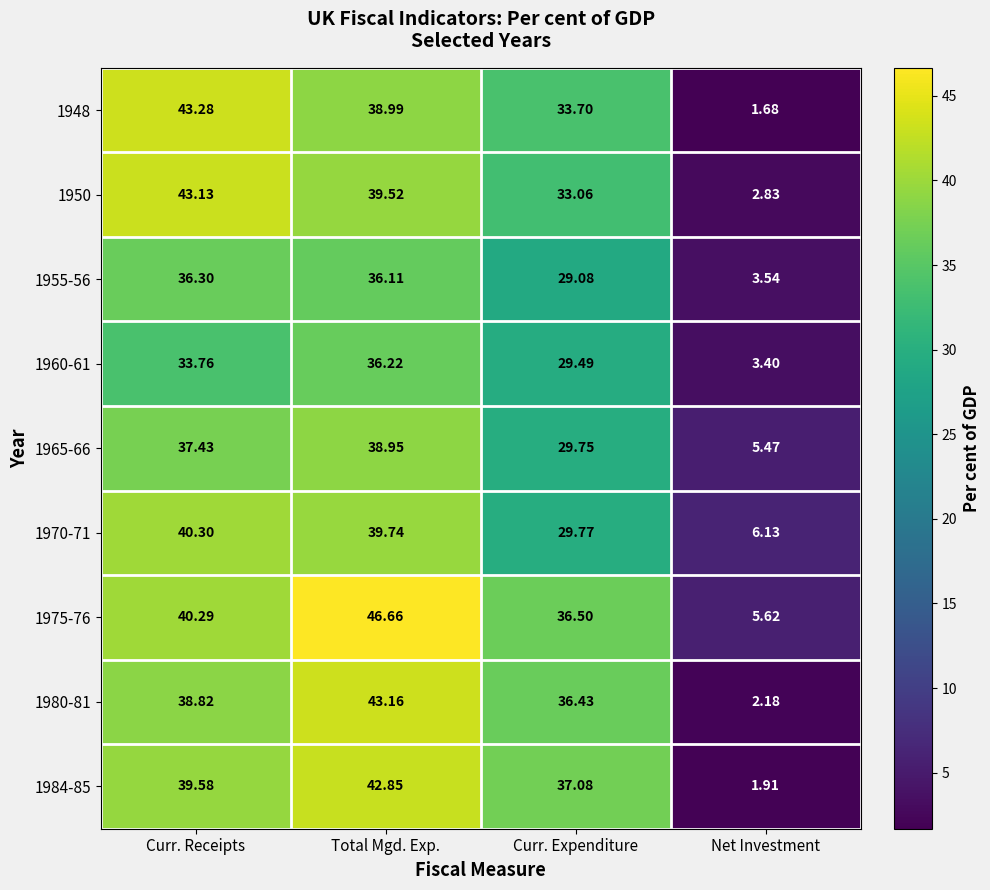

Which series has the largest total across all categories?

1975-76